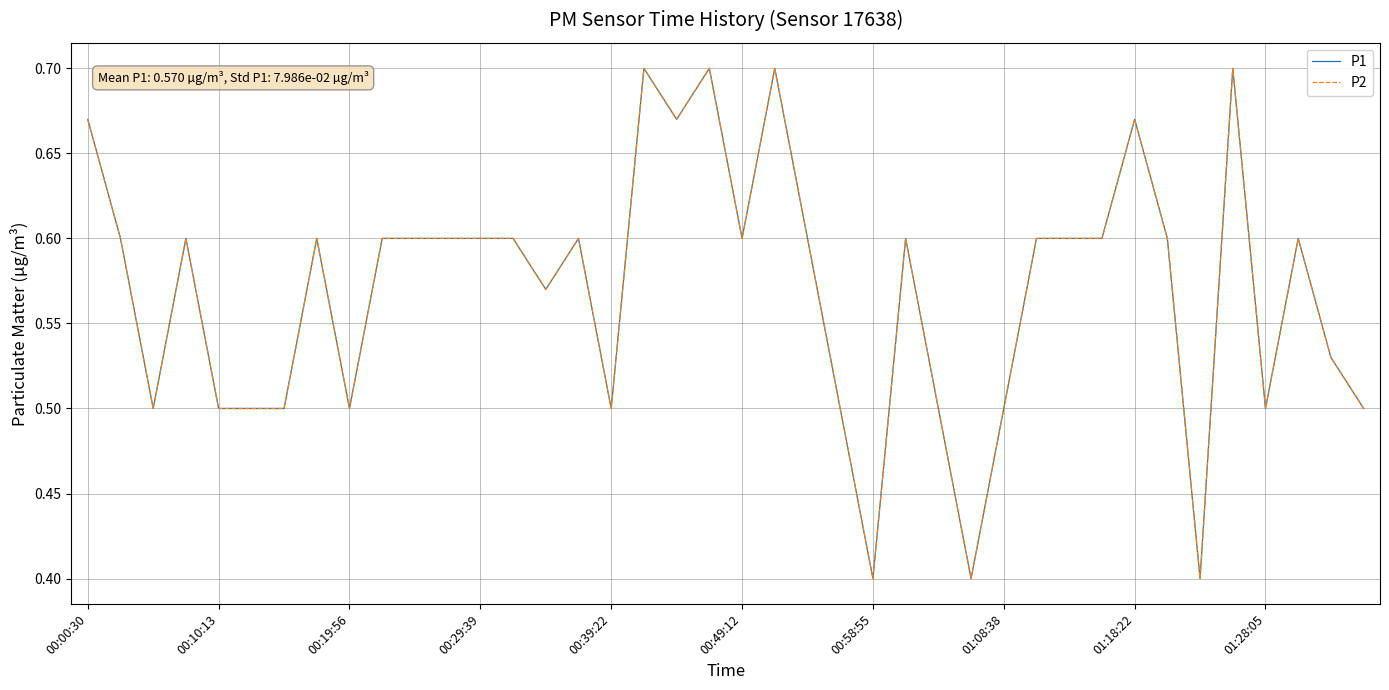

True or false: P2 and P1 cross at least once.

False